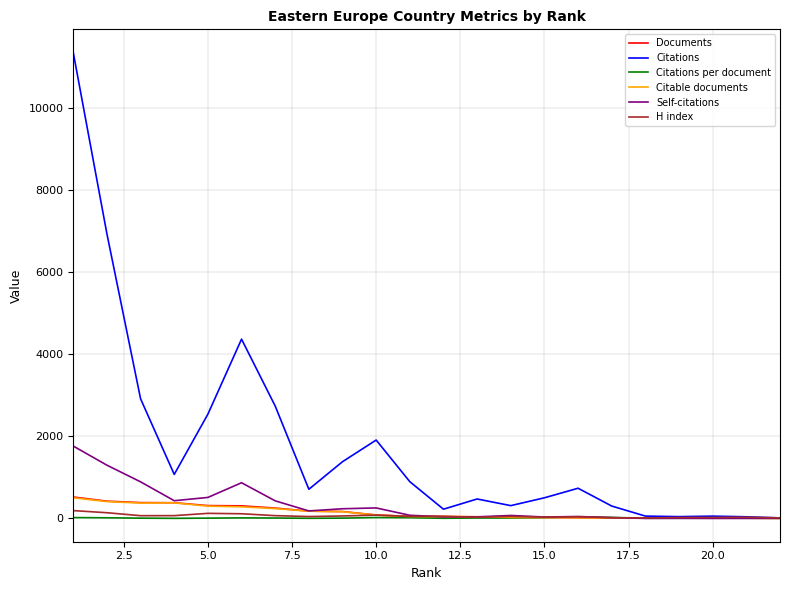

What is the maximum value shown in the chart?

11357.0